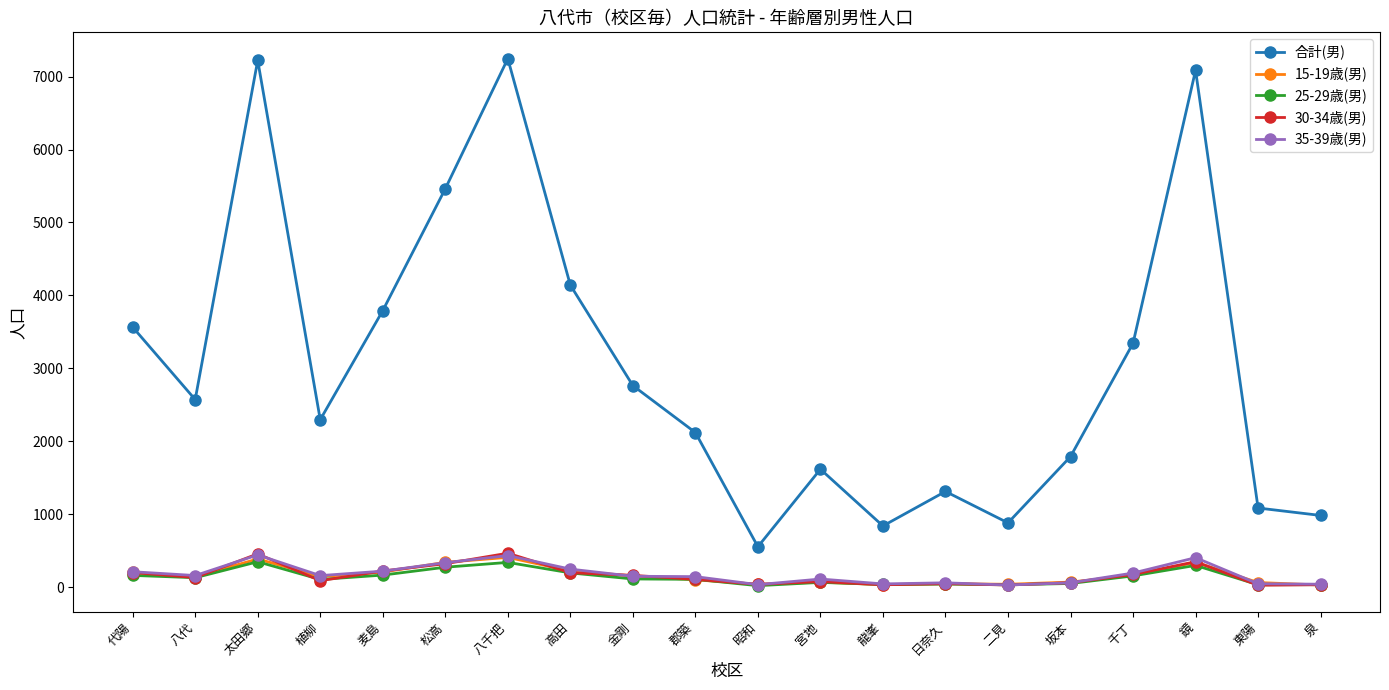

Does the chart have visible grid lines?

No